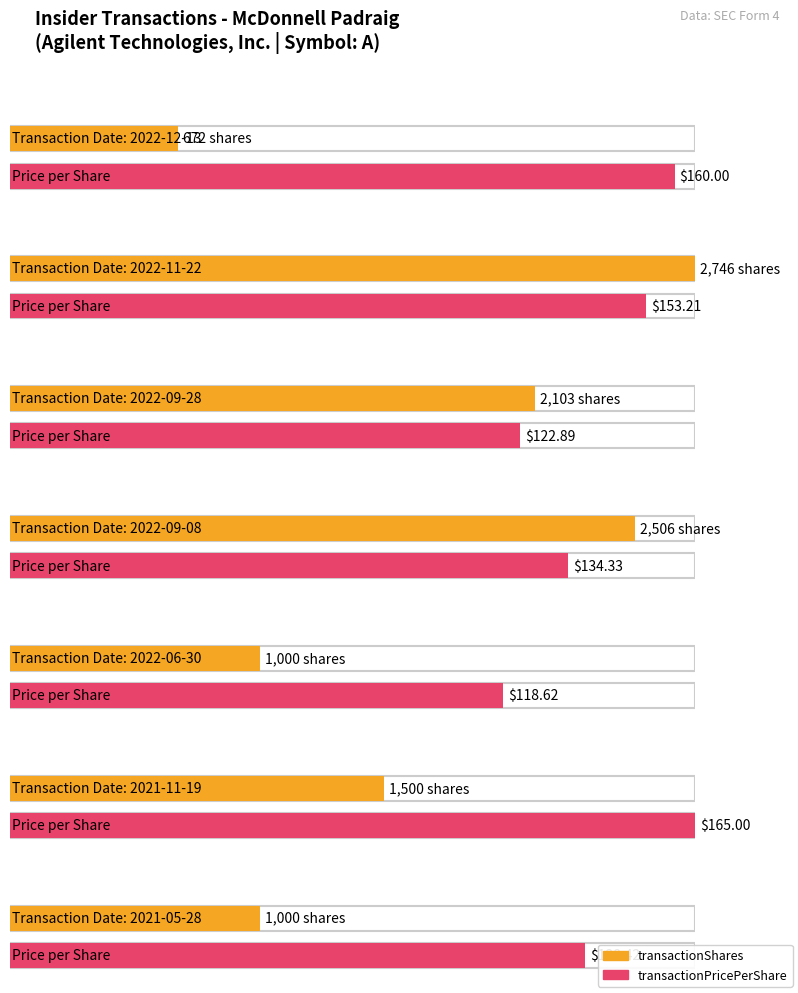

Are the bars grouped side by side (vs. stacked)?

Yes